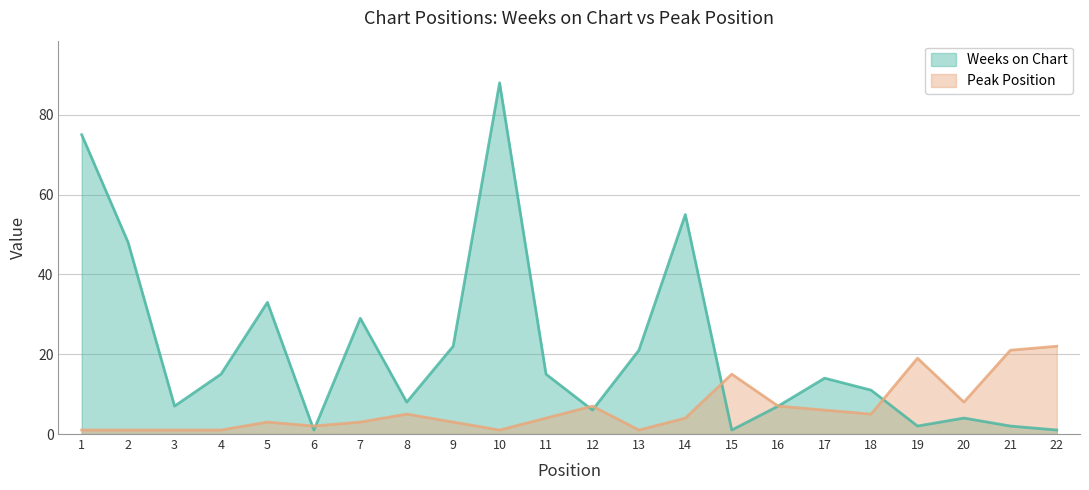

List the series in order of their peak value, highest first.

Weeks on Chart, Peak Position